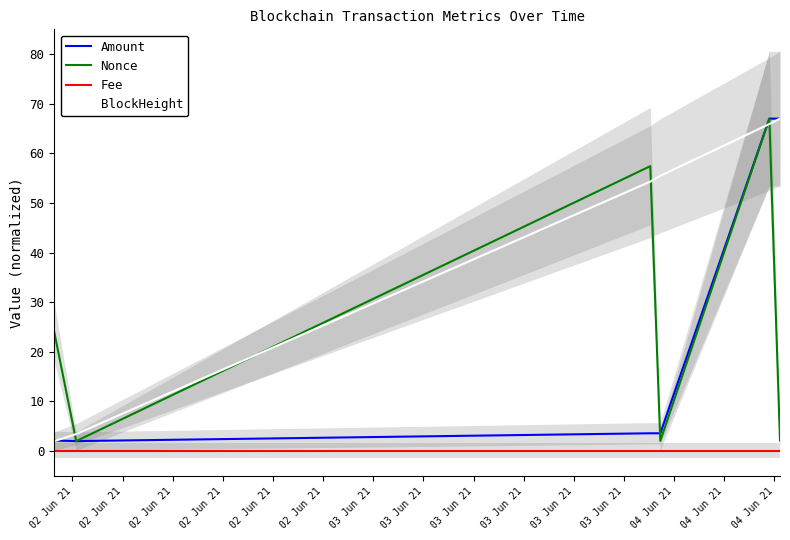

What is the sum of all Nonce values?

154.5